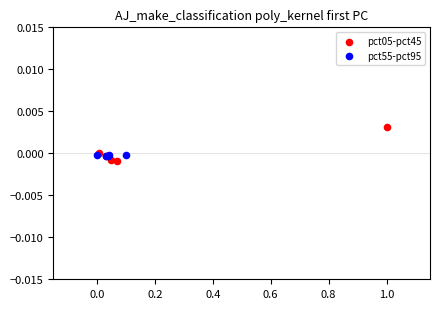

Which series contains the highest Y value?

pct05-pct45